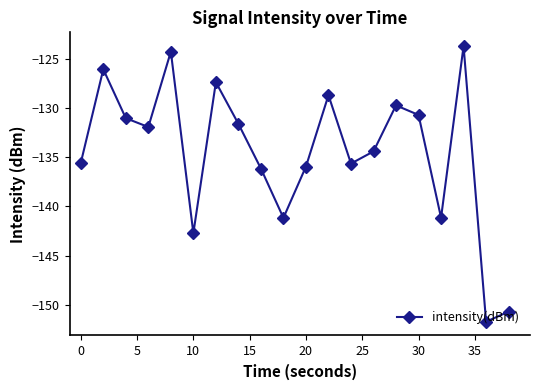

What is the smallest value displayed?

-151.7